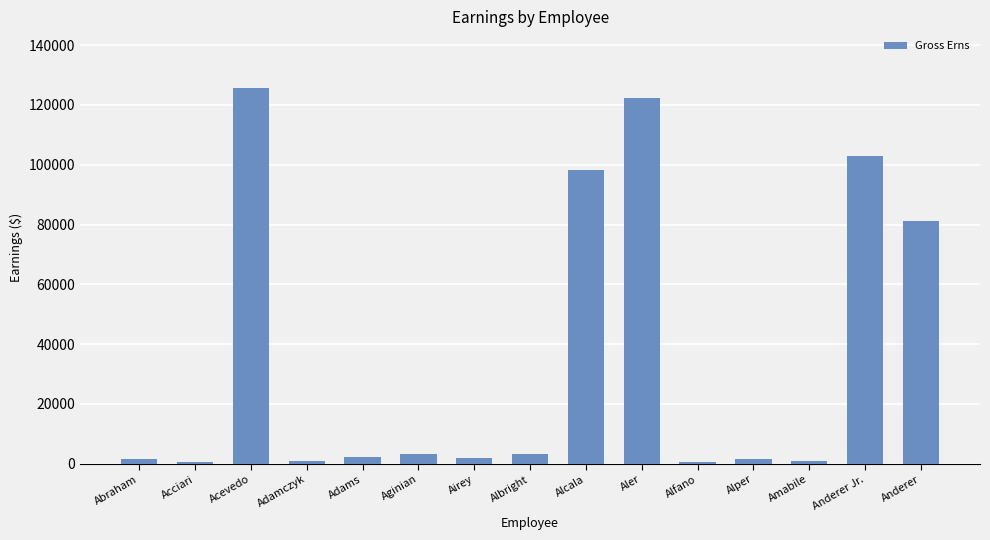

Where does the data first go above 2360?

Acevedo